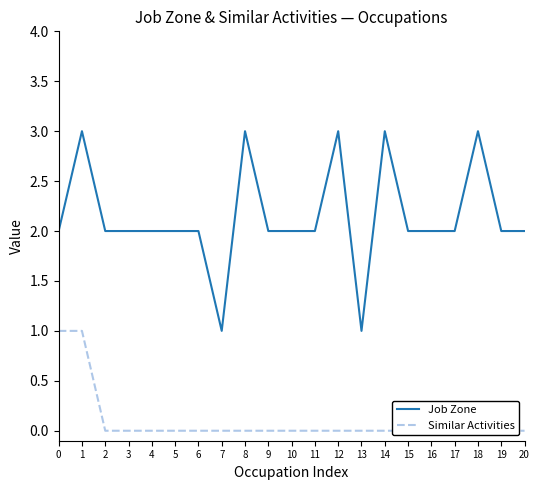

Does the chart have visible grid lines?

No